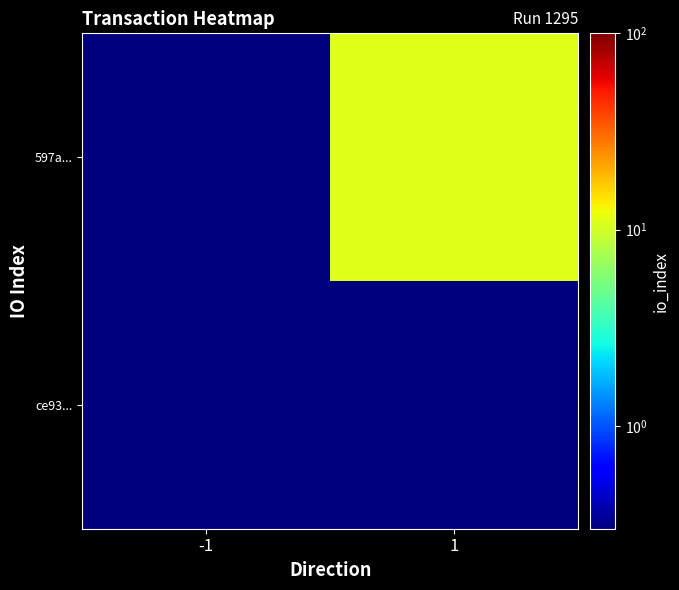

Which has a higher value, 1 or -1?

1